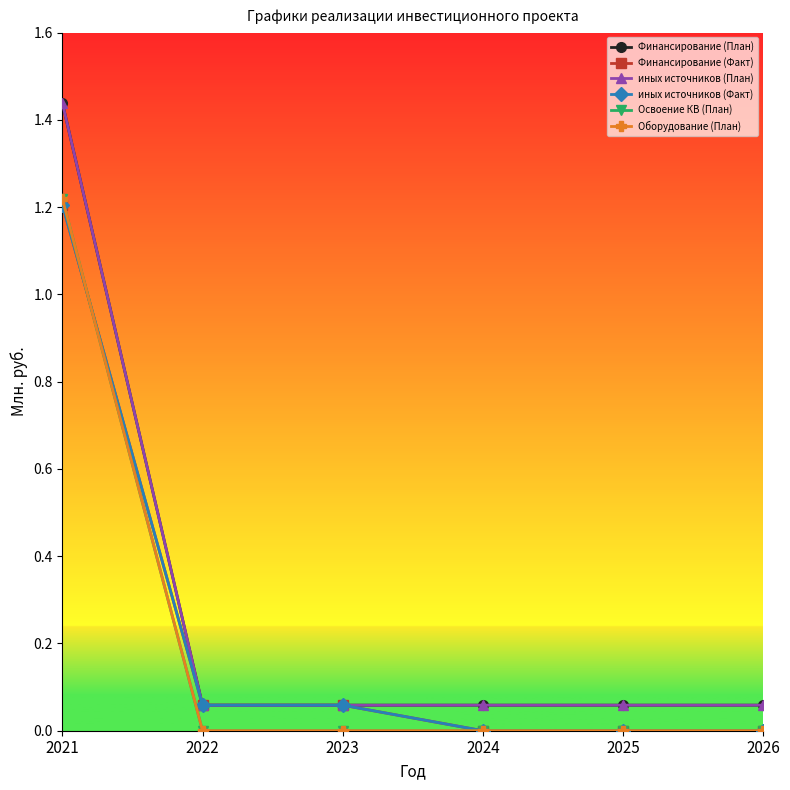

Reading left to right, list all the values displayed in this chart.

Финансирование (План): 1.4	0.1	0.1	0.1	0.1	0.1
Финансирование (Факт): 1.2	0.1	0.1	0.0	0.0	0.0
иных источников (План): 1.4	0.1	0.1	0.1	0.1	0.1
иных источников (Факт): 1.2	0.1	0.1	0.0	0.0	0.0
Освоение КВ (План): 1.2	0.0	0.0	0.0	0.0	0.0
Оборудование (План): 1.2	0.0	0.0	0.0	0.0	0.0